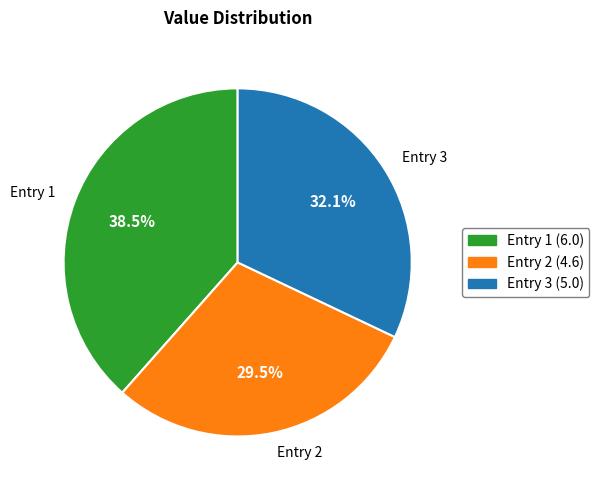

Which category has the biggest portion of the pie?

Entry 1